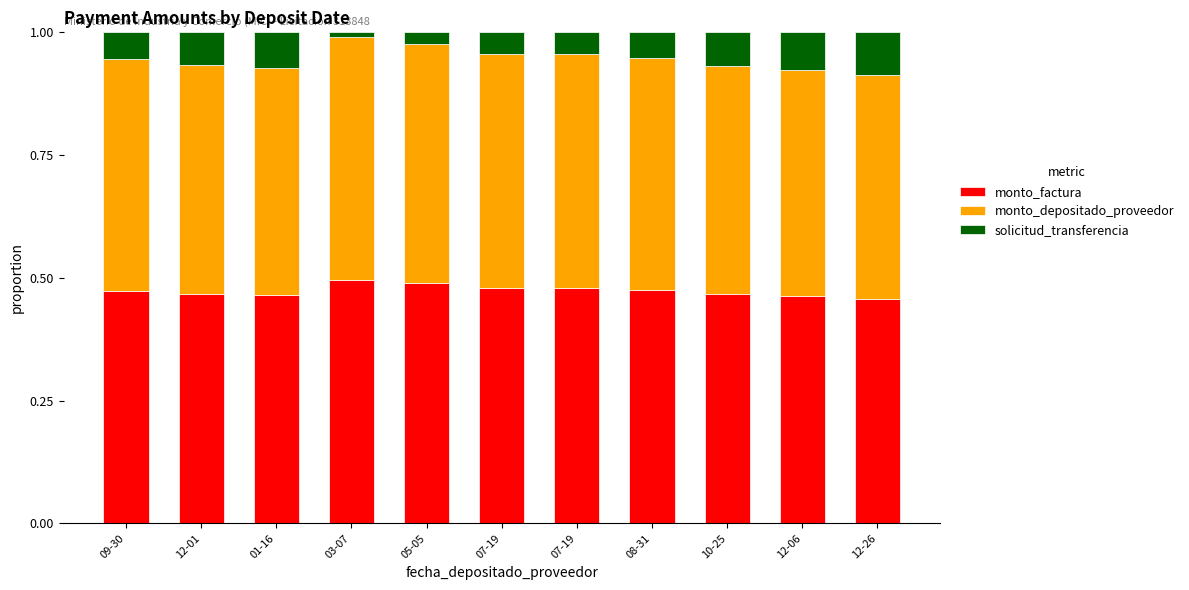

Does the chart contain any negative values?

No